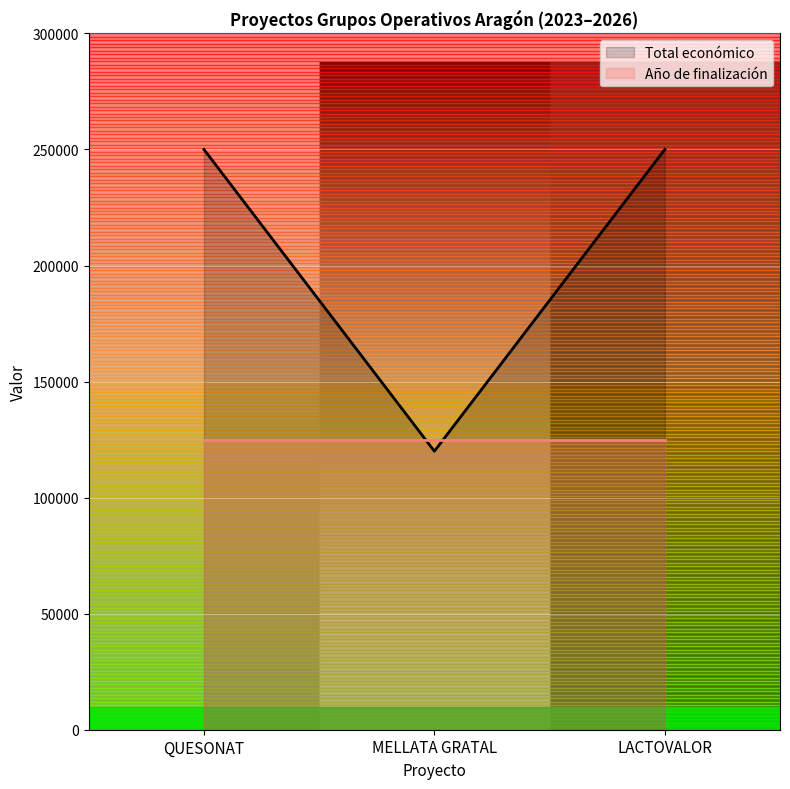

At which category does the chart reach its peak across all series?

QUESONAT